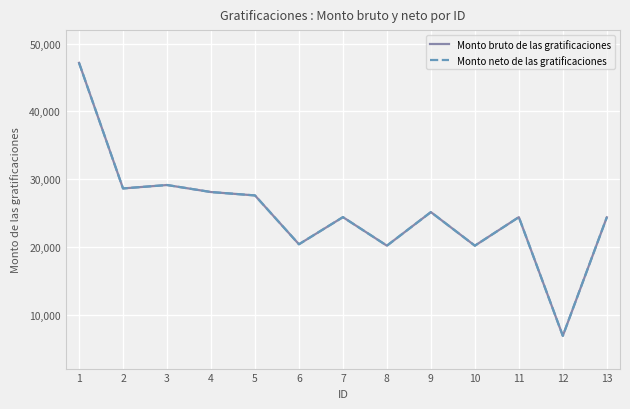

Where is the first local minimum for Monto bruto de las gratificaciones?

2